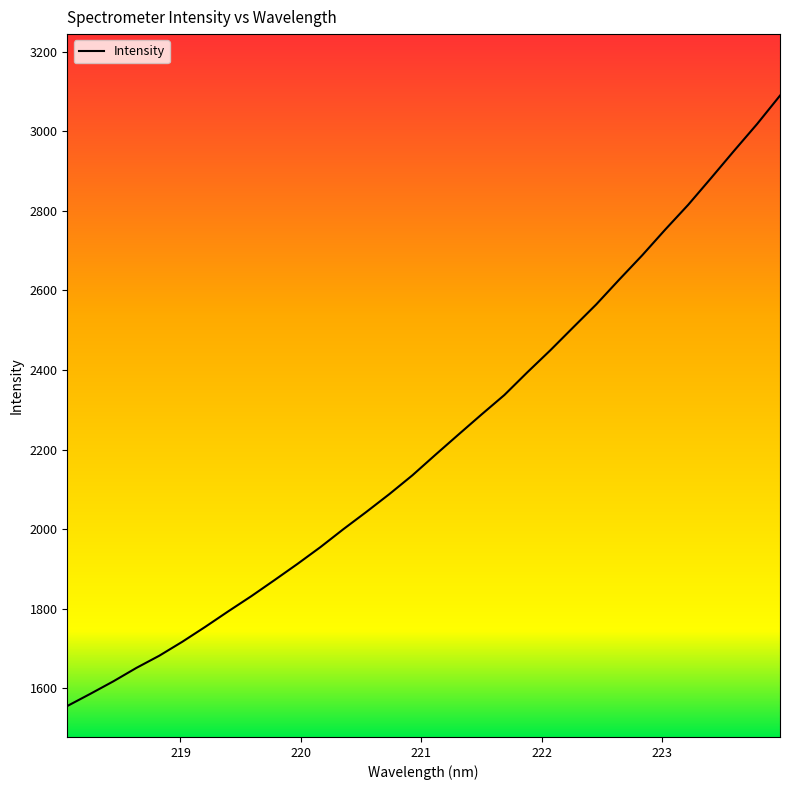

What is the maximum value shown in the chart?

3089.5